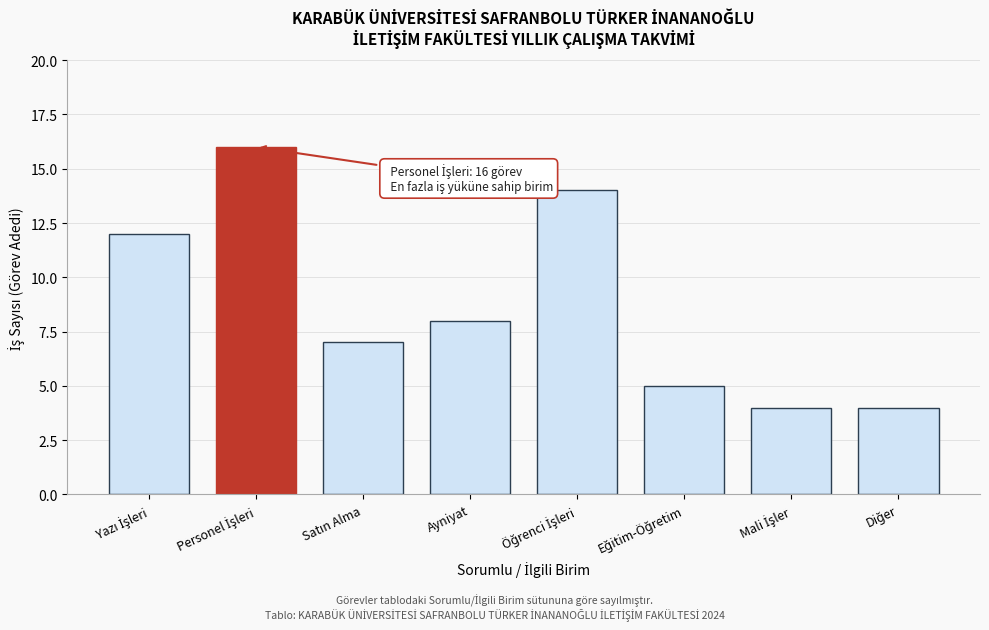

Reading right to left, list all the values displayed in this chart.

4	4	5	14	8	7	16	12